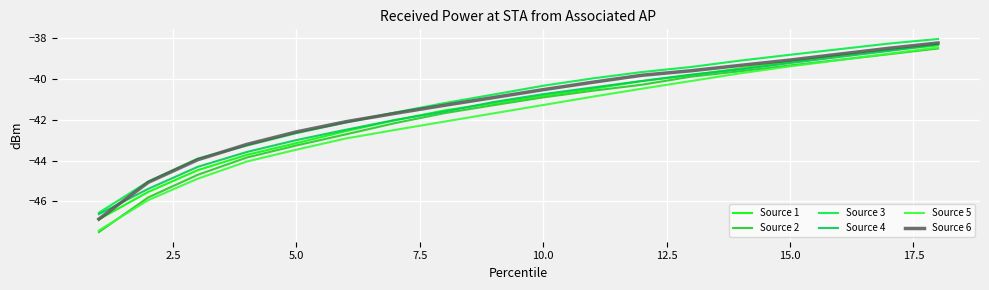

Is this an area chart (filled region under the line)?

No